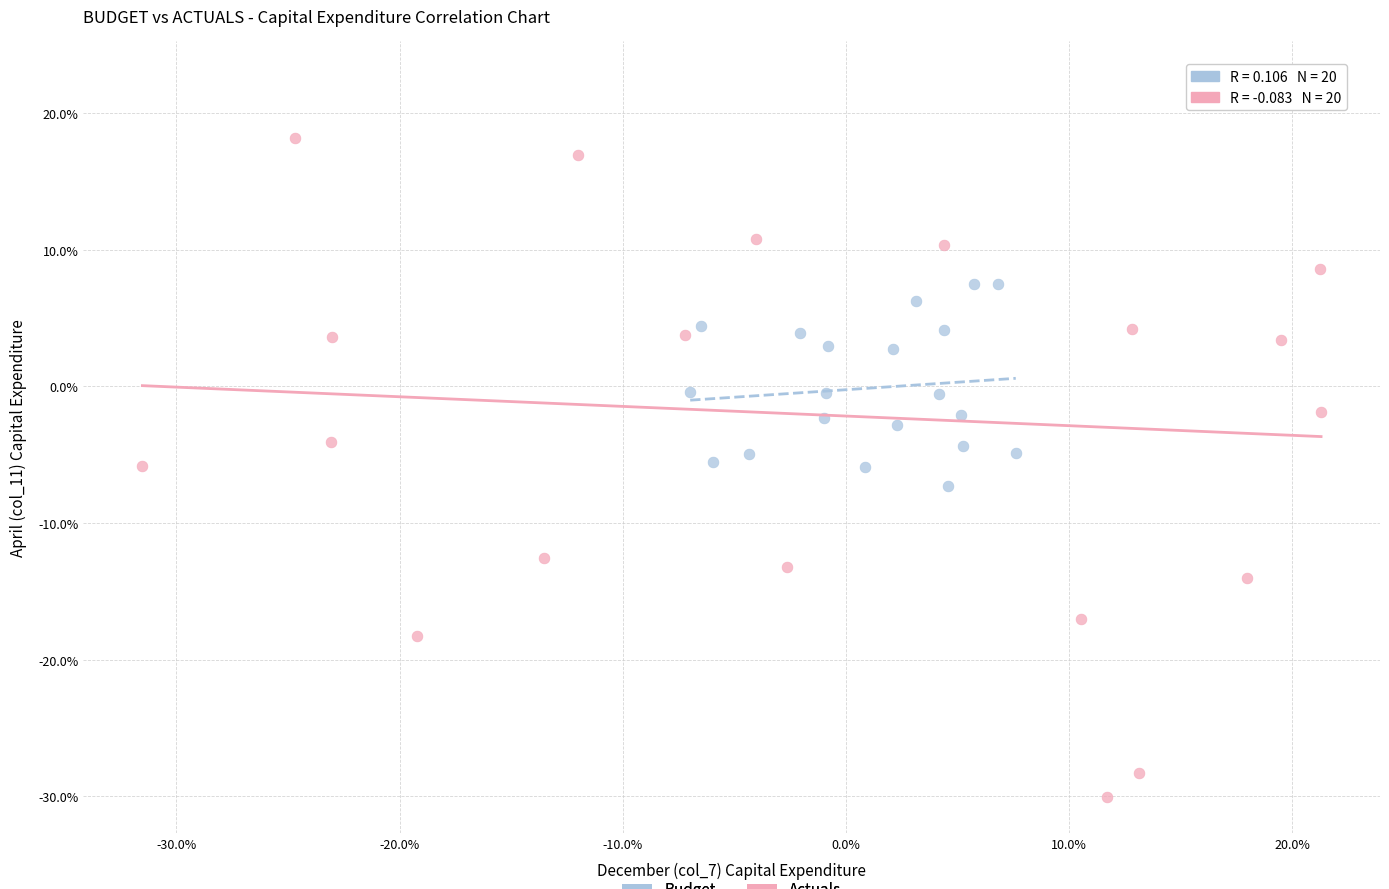

Which series has the largest Y range (max minus min)?

Actuals